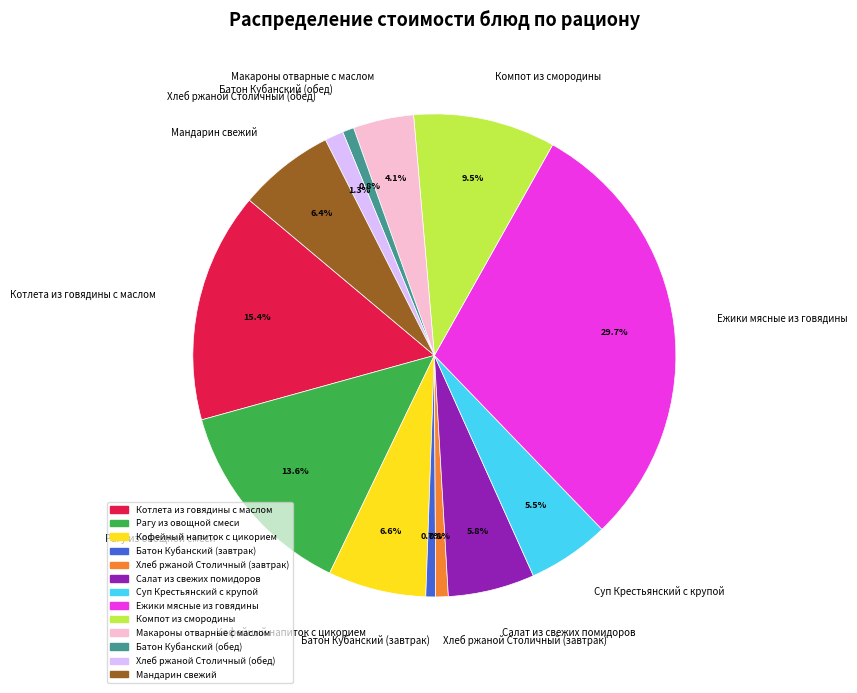

True or false: Котлета из говядины с маслом accounts for 15% of the total.

True